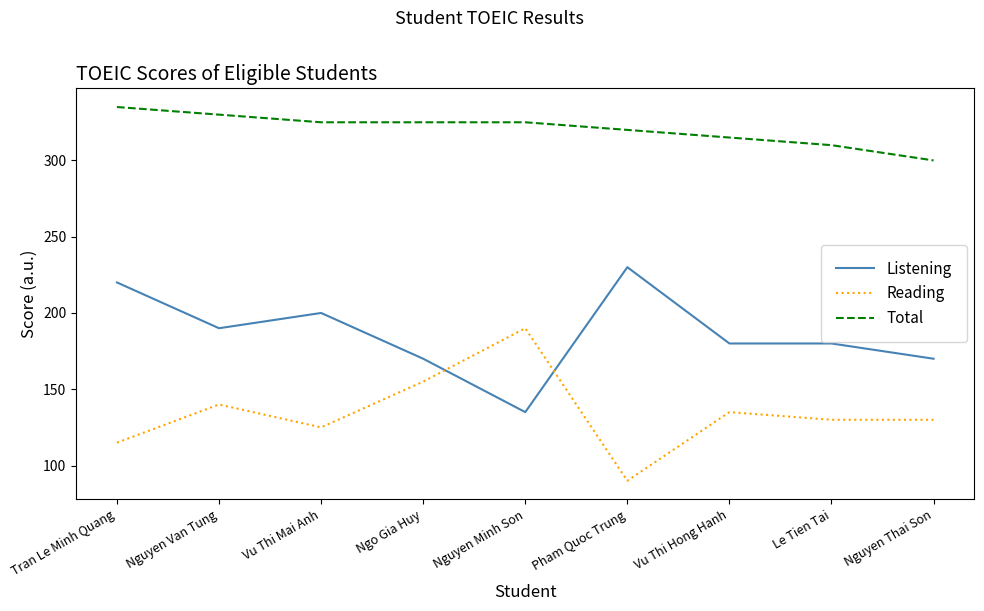

What is the difference between the Reading values at Vu Thi Hong Hanh and Nguyen Thai Son?

5